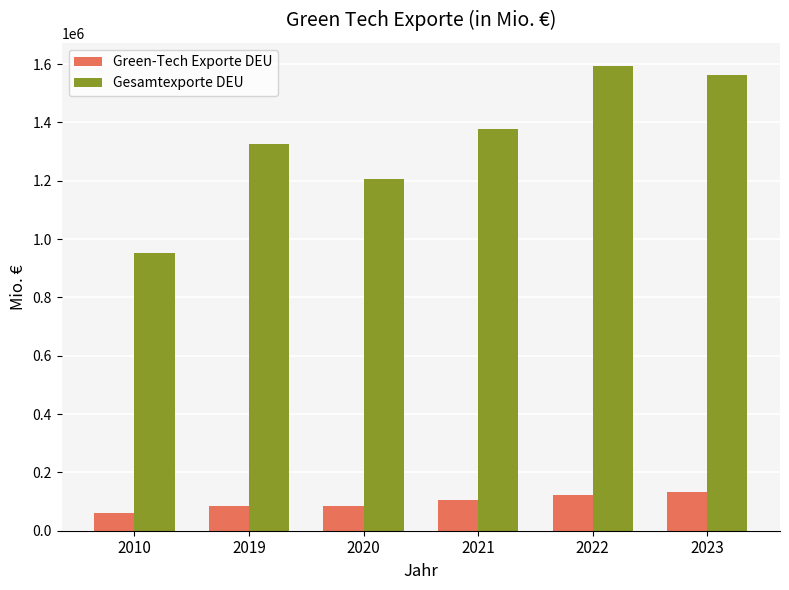

What is the average value of the Gesamtexporte DEU series?

1336533.2